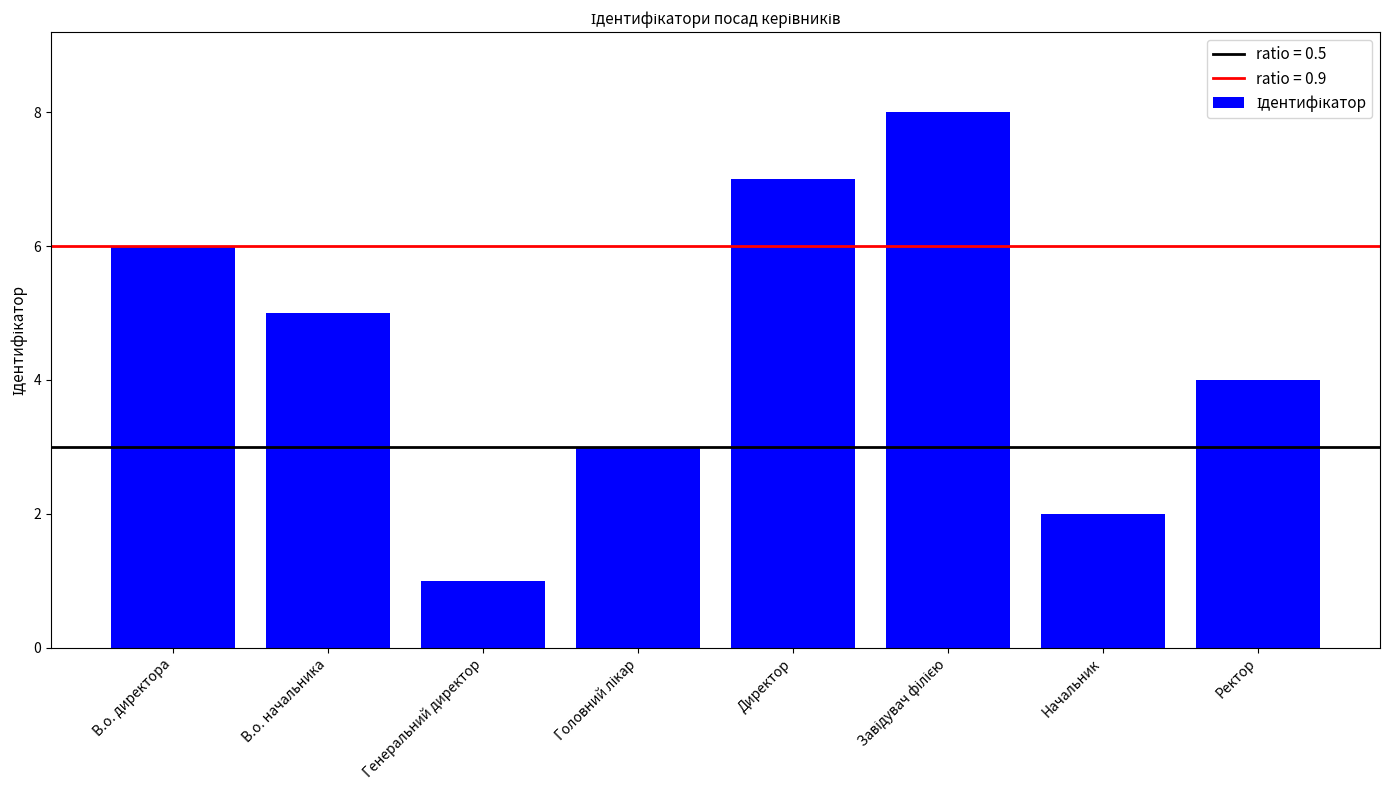

What is the greatest value displayed?

8